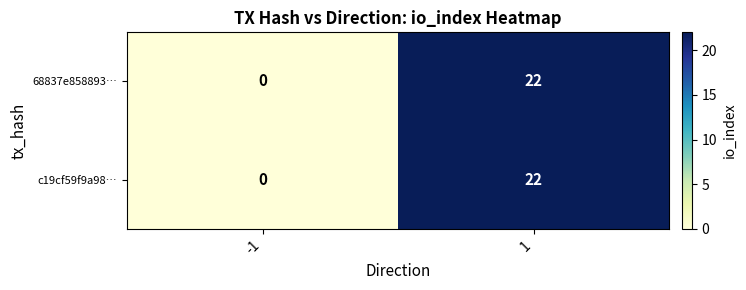

Reading left to right, list all the values displayed in this chart.

68837e858893…: 0	22
c19cf59f9a98…: 0	22